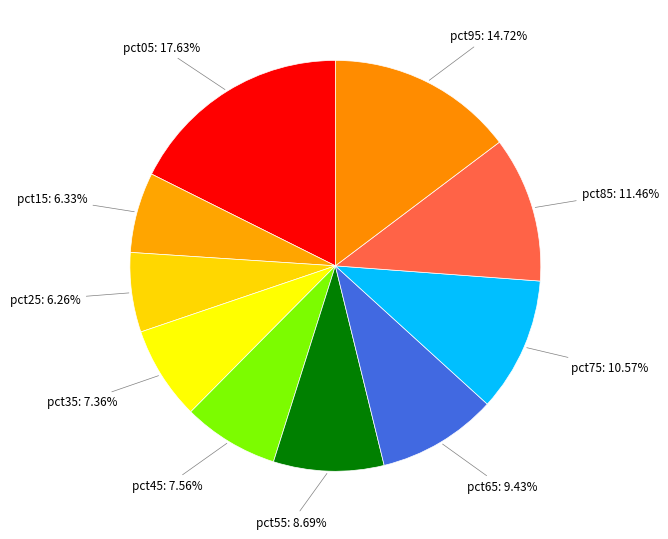

To the nearest percent, what percentage of the pie is pct25?

6%